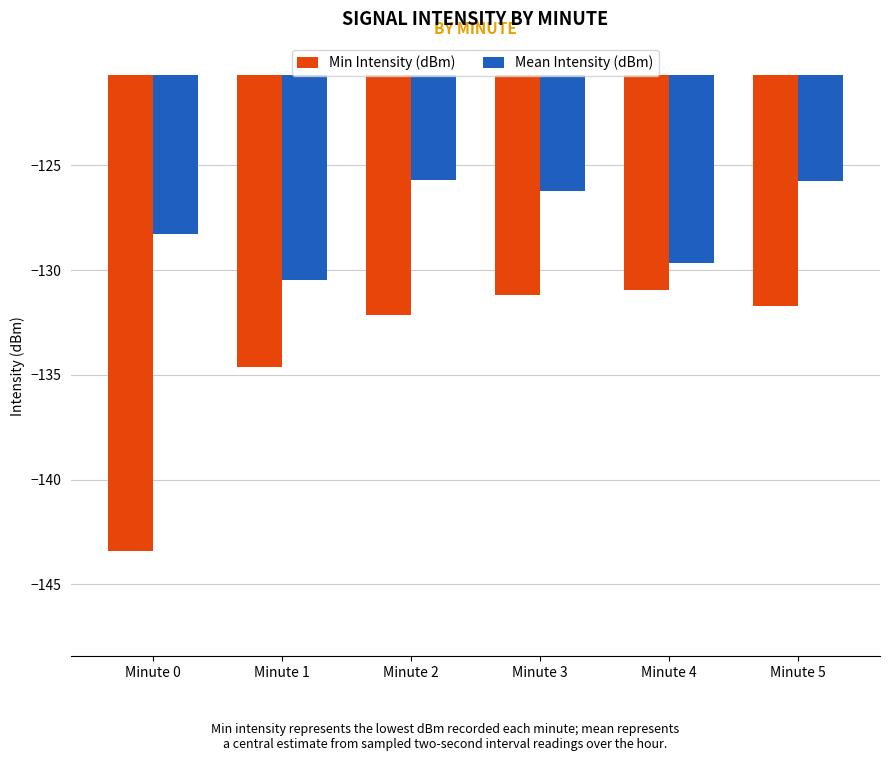

Is it true that Mean Intensity (dBm) equals -130.5 at Minute 1?

True